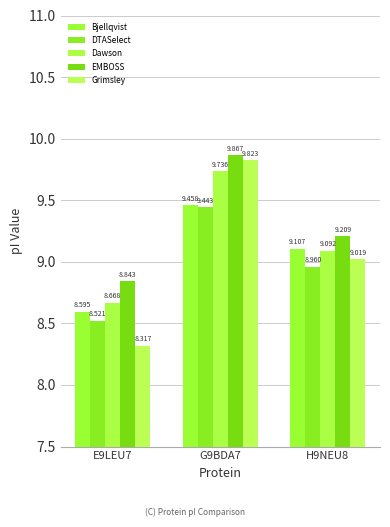

Reading left to right, extract all data points from this chart.

Bjellqvist: E9LEU7=8.6	G9BDA7=9.5	H9NEU8=9.1
DTASelect: E9LEU7=8.5	G9BDA7=9.4	H9NEU8=9.0
Dawson: E9LEU7=8.7	G9BDA7=9.7	H9NEU8=9.1
EMBOSS: E9LEU7=8.8	G9BDA7=9.9	H9NEU8=9.2
Grimsley: E9LEU7=8.3	G9BDA7=9.8	H9NEU8=9.0